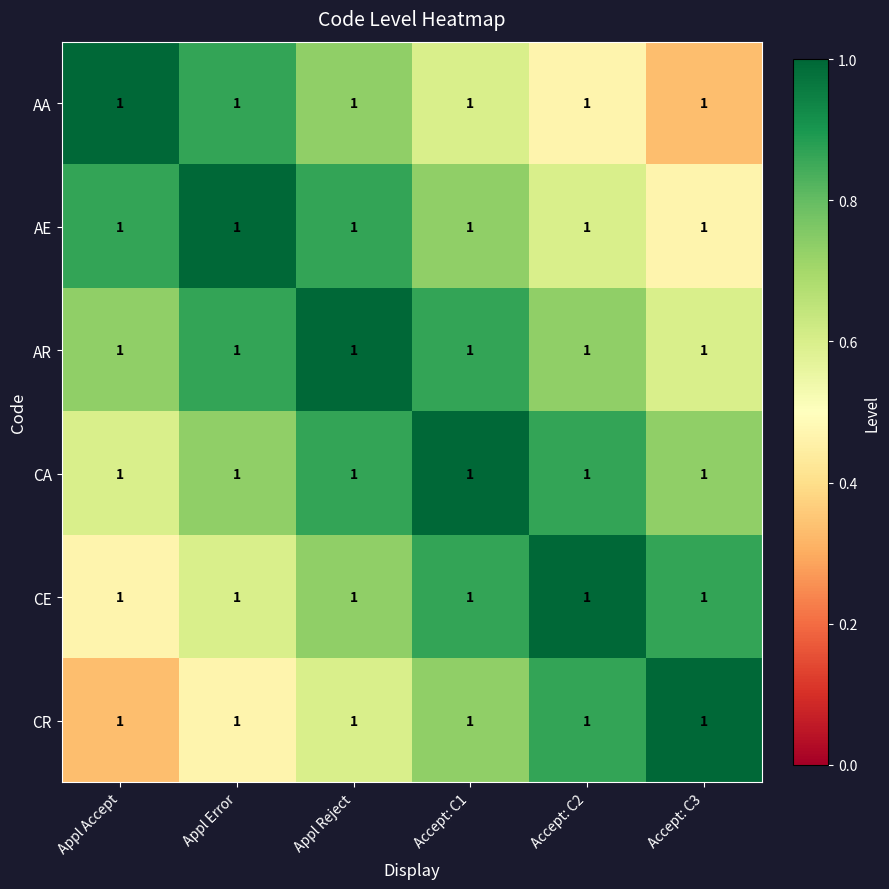

Reading left to right, transcribe all the data shown in this chart.

AA: Appl Accept=1.0	Appl Error=1.0	Appl Reject=1.0	Accept: C1=1.0	Accept: C2=1.0	Accept: C3=1.0
AE: Appl Accept=1.0	Appl Error=1.0	Appl Reject=1.0	Accept: C1=1.0	Accept: C2=1.0	Accept: C3=1.0
AR: Appl Accept=1.0	Appl Error=1.0	Appl Reject=1.0	Accept: C1=1.0	Accept: C2=1.0	Accept: C3=1.0
CA: Appl Accept=1.0	Appl Error=1.0	Appl Reject=1.0	Accept: C1=1.0	Accept: C2=1.0	Accept: C3=1.0
CE: Appl Accept=1.0	Appl Error=1.0	Appl Reject=1.0	Accept: C1=1.0	Accept: C2=1.0	Accept: C3=1.0
CR: Appl Accept=1.0	Appl Error=1.0	Appl Reject=1.0	Accept: C1=1.0	Accept: C2=1.0	Accept: C3=1.0